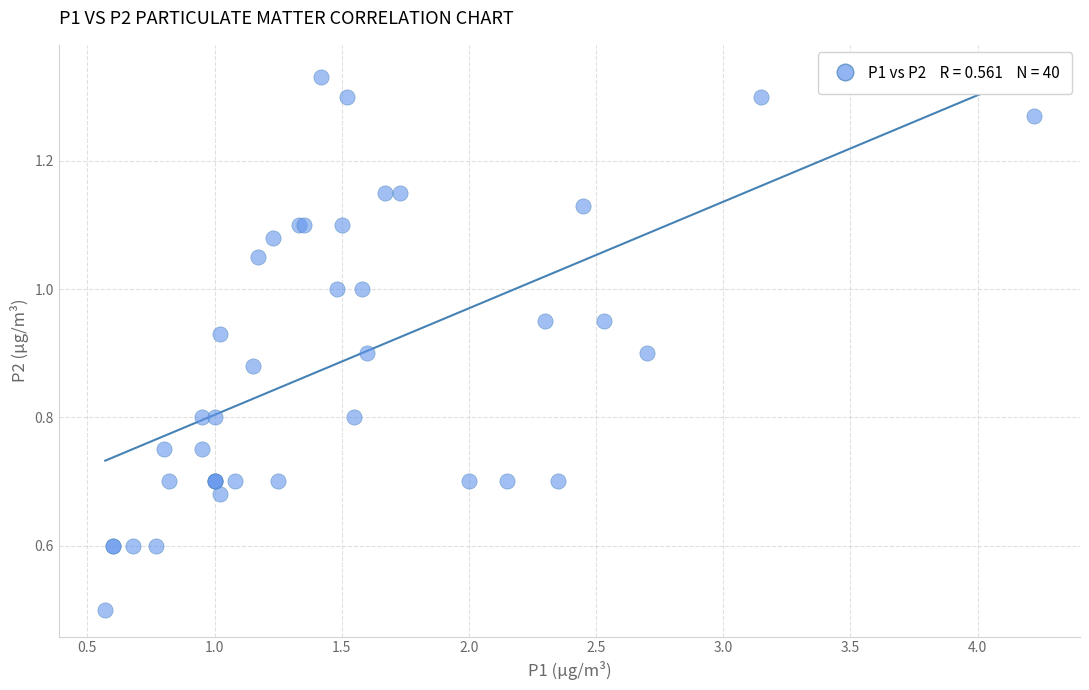

What Y value in the scatter plot is closest to 0?

0.5